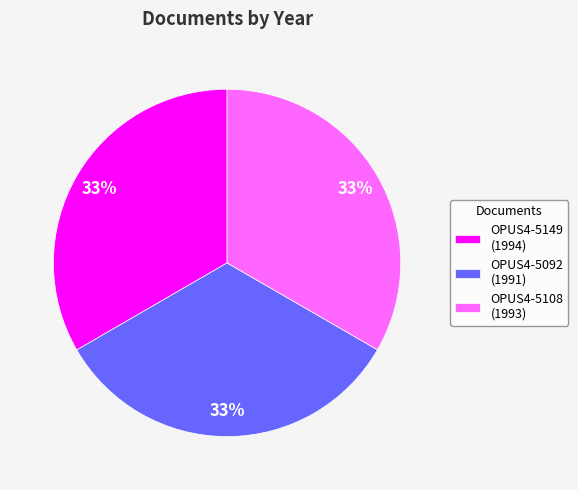

What percentage is the OPUS4-5108 slice, to the nearest percent?

33%